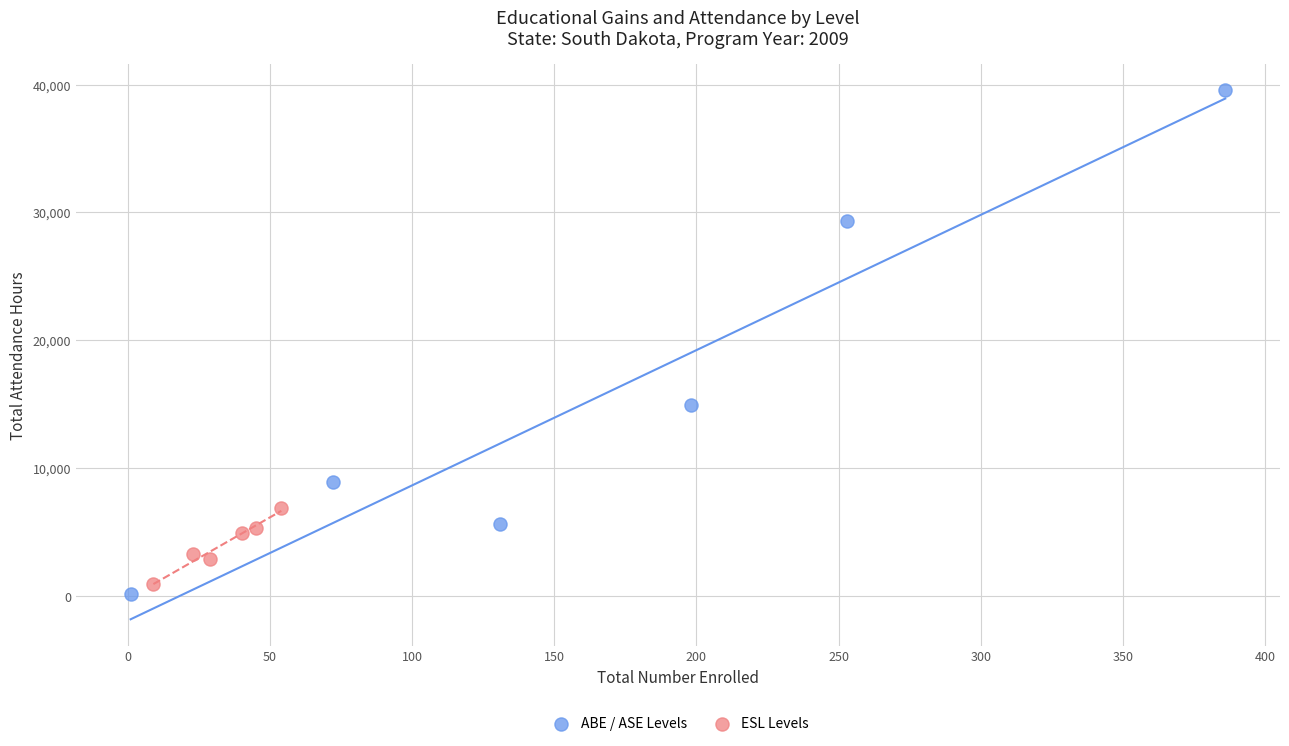

Which series contains the highest Y value?

ABE / ASE Levels